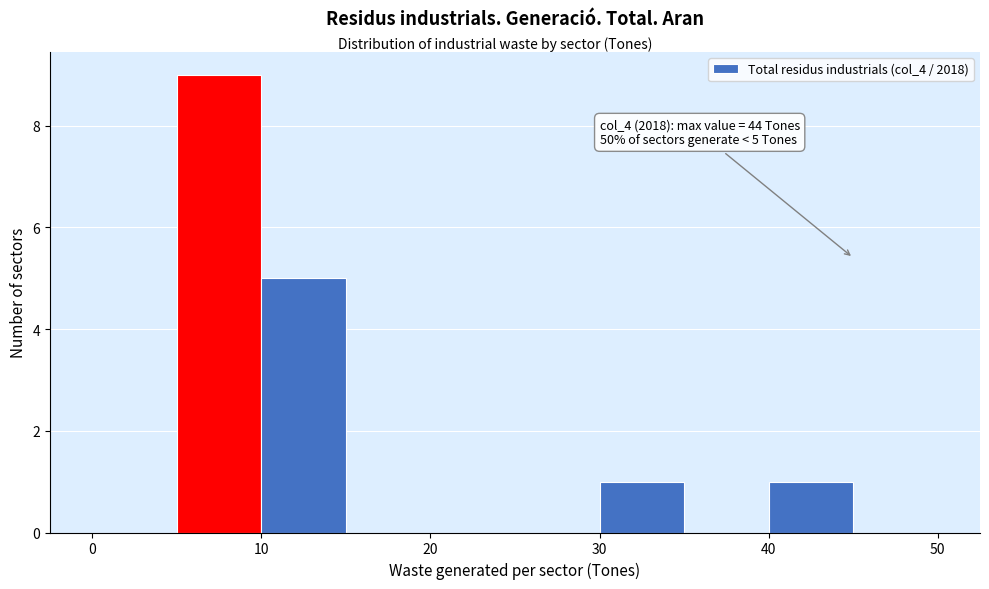

Which range on the x-axis has the tallest bar?

5 to 10